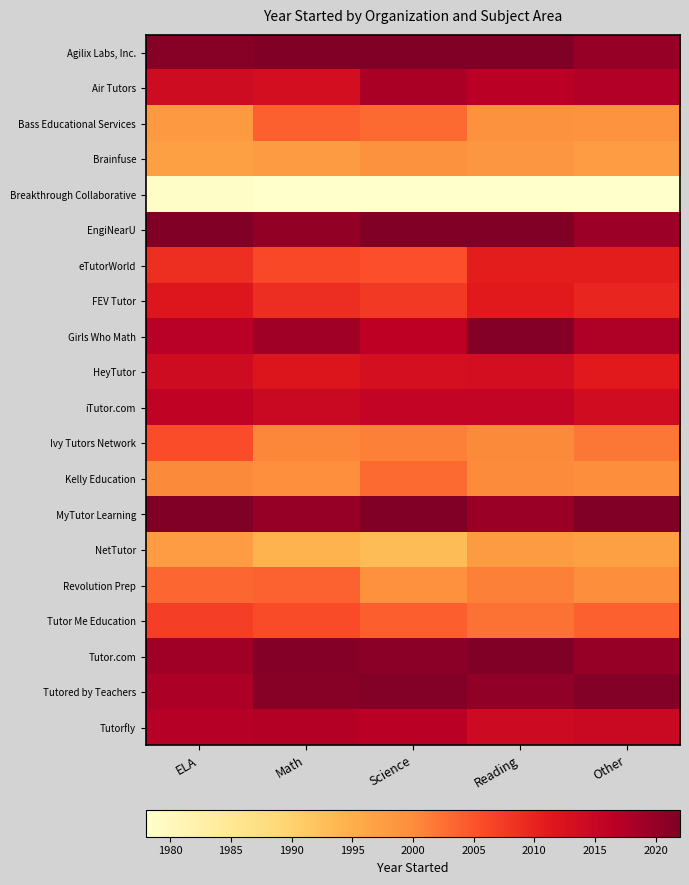

At how many categories does at least one series exceed 1976?

5